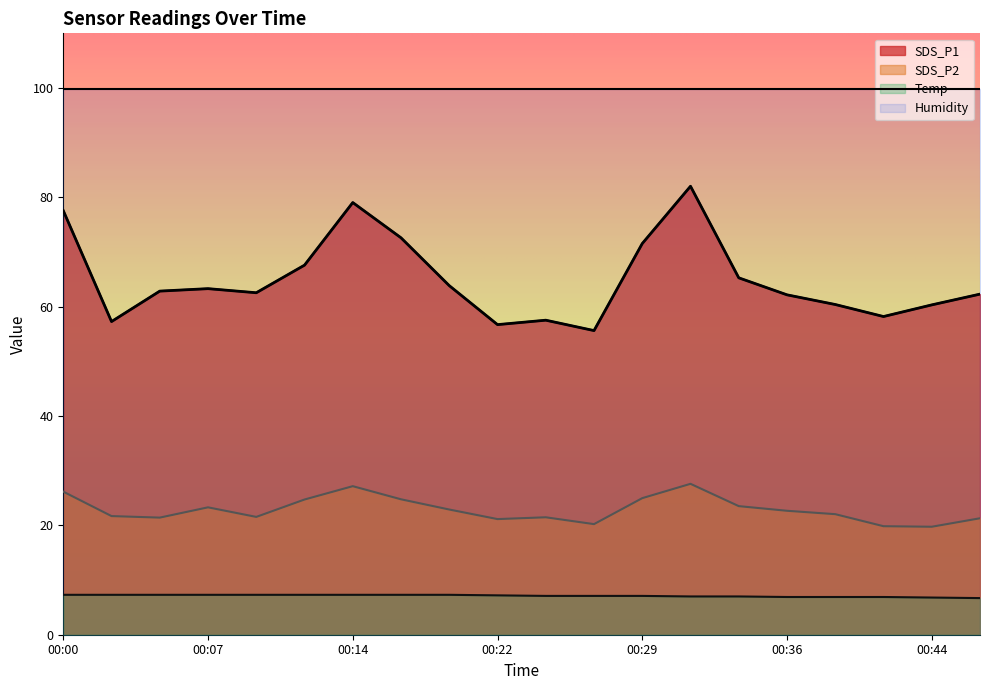

At how many categories does at least one series exceed 76?

20